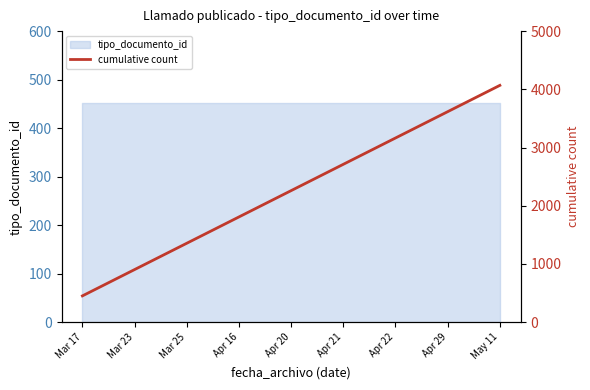

At which label does the data first exceed 2260?

Apr 21